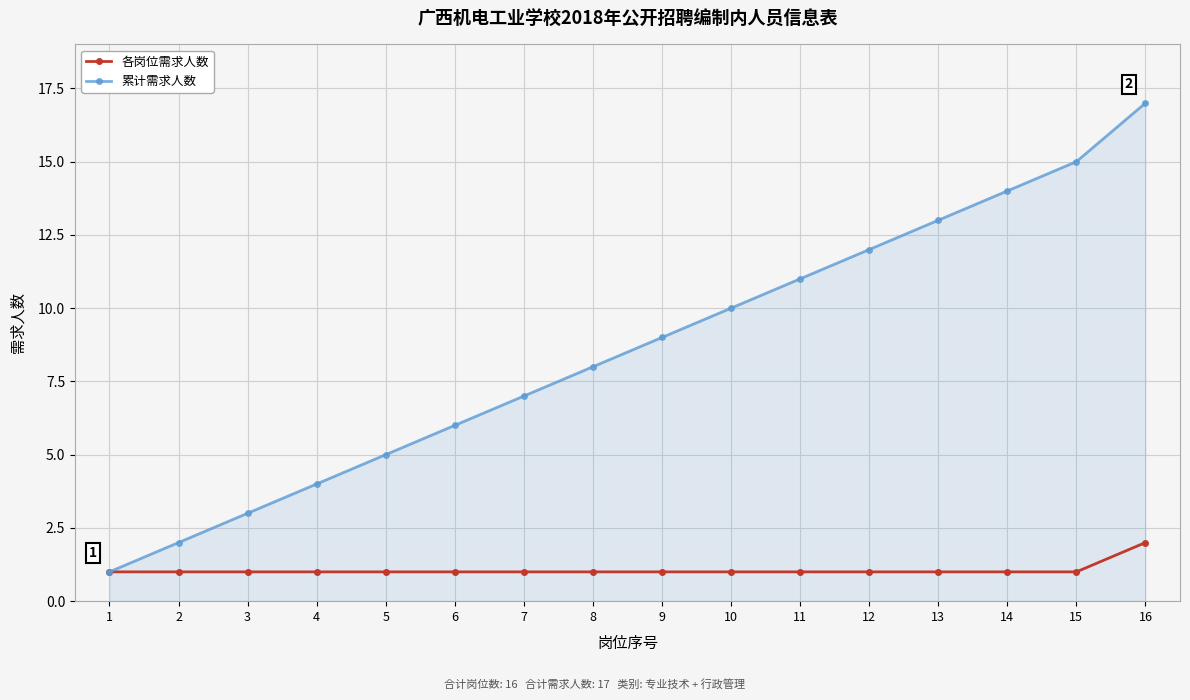

What is the spread (max minus min) of values at 5?

4